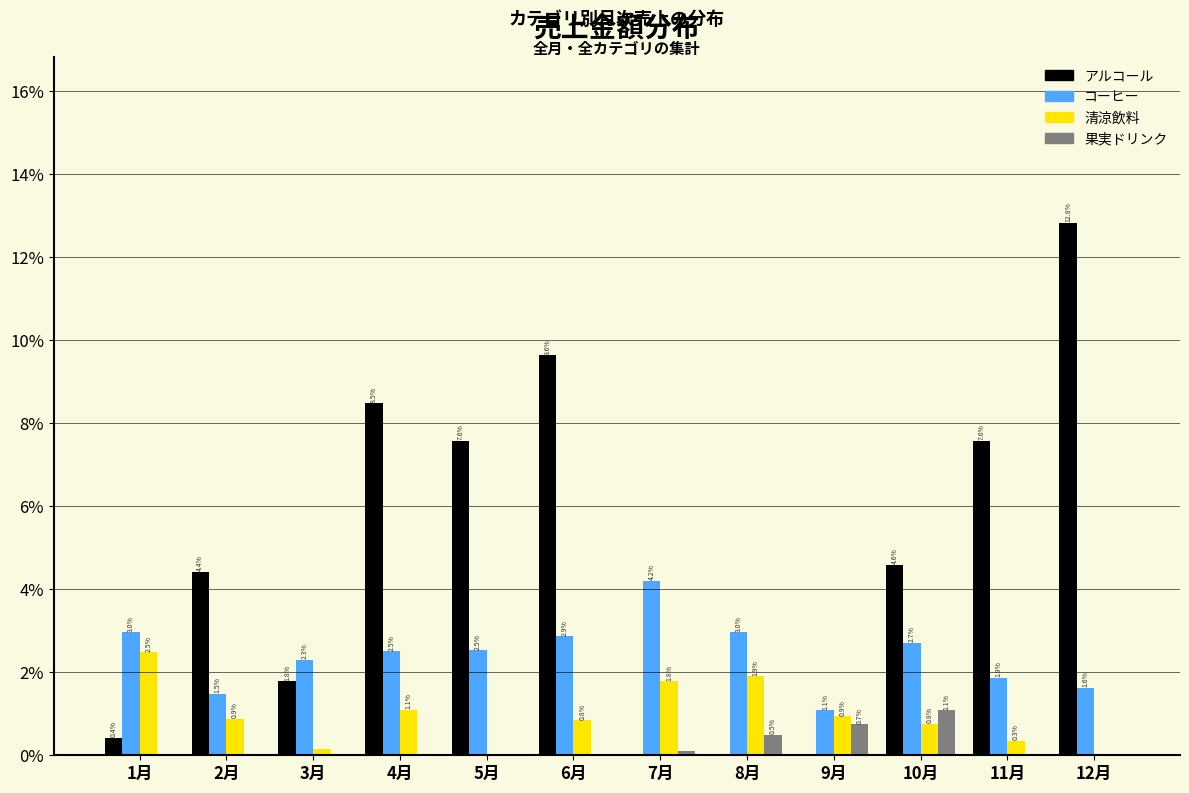

At which label does アルコール first exceed 4?

2月